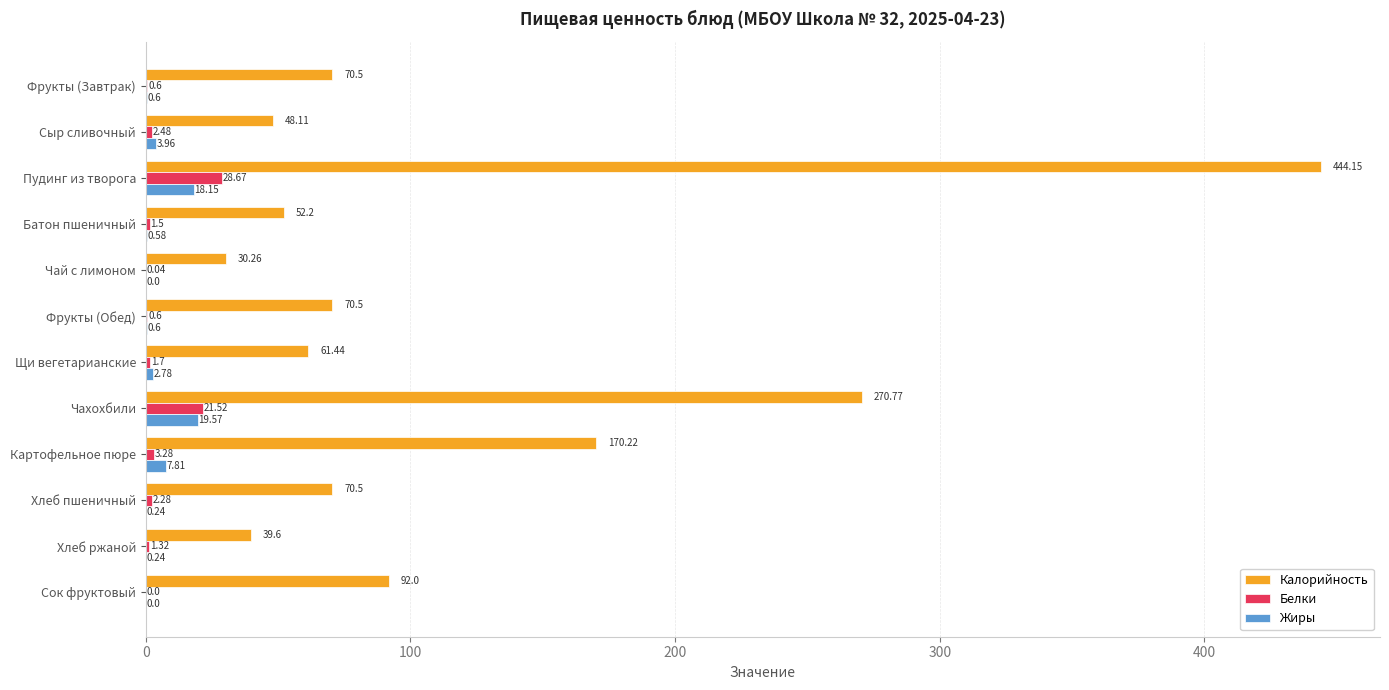

At which label does Белки reach its peak?

Пудинг из творога